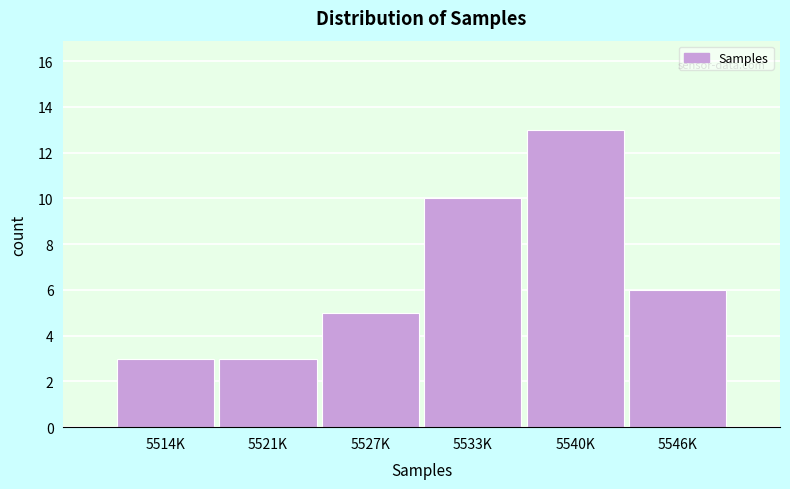

Reading left to right, list all the values displayed in this chart.

3	3	5	10	13	6